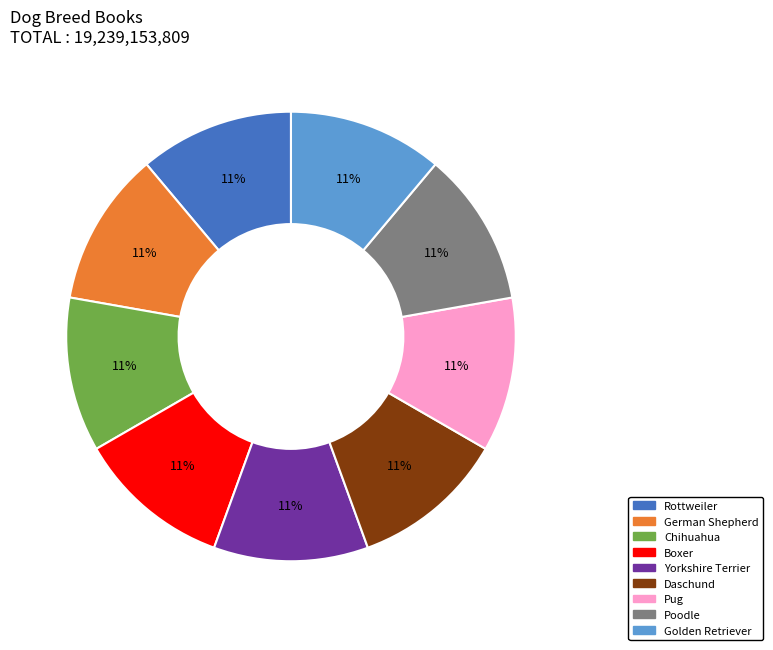

To the nearest percent, what is the average slice percentage?

11%